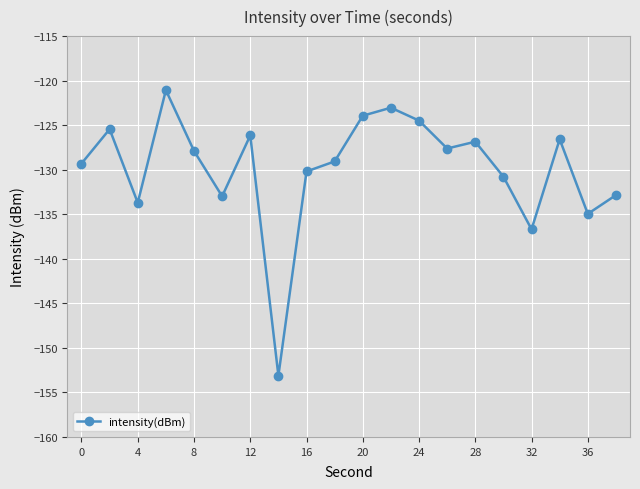

What is the maximum value shown in the chart?

-121.1